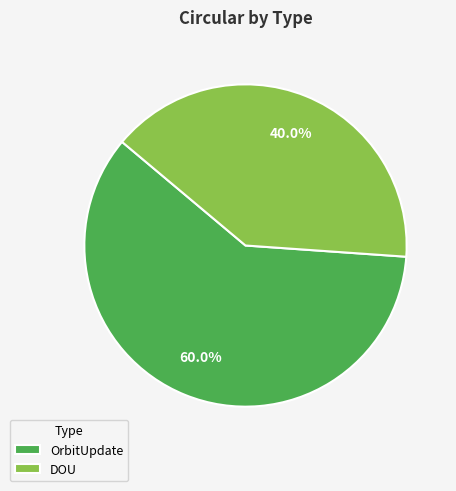

Which has a higher value, OrbitUpdate or DOU?

OrbitUpdate